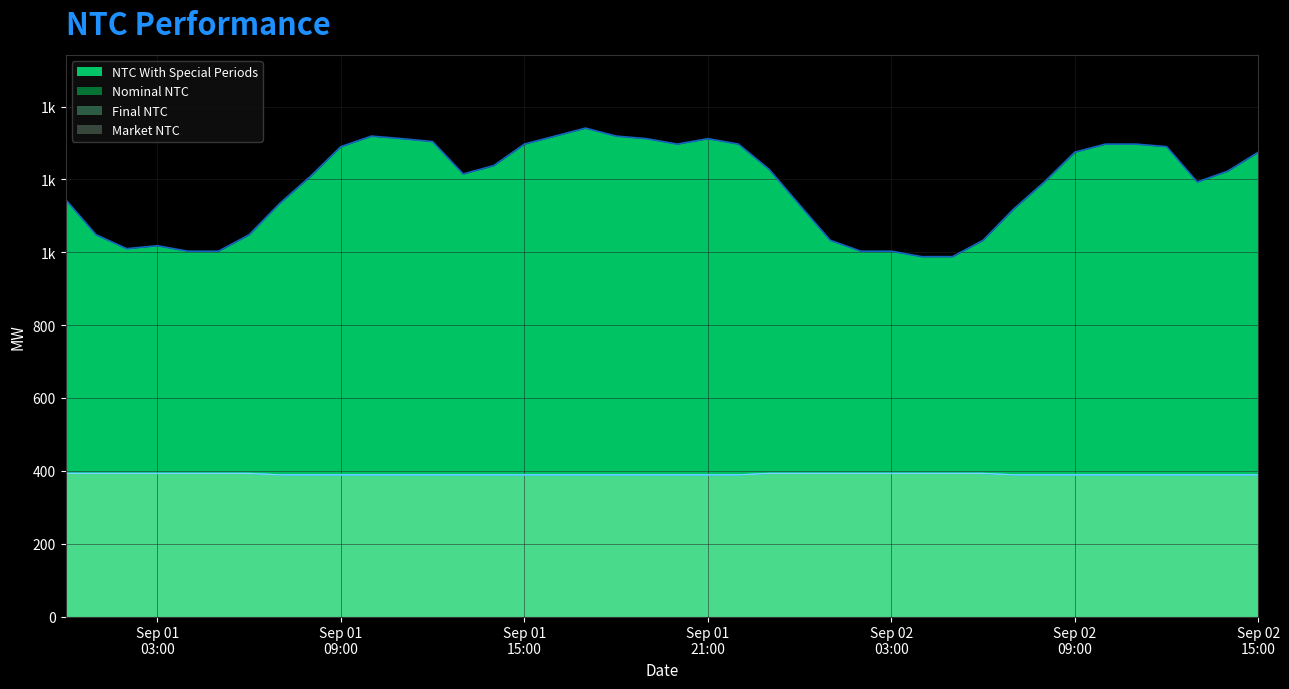

What is the total value across all series at 2022-09-01 10:00:00?

2486